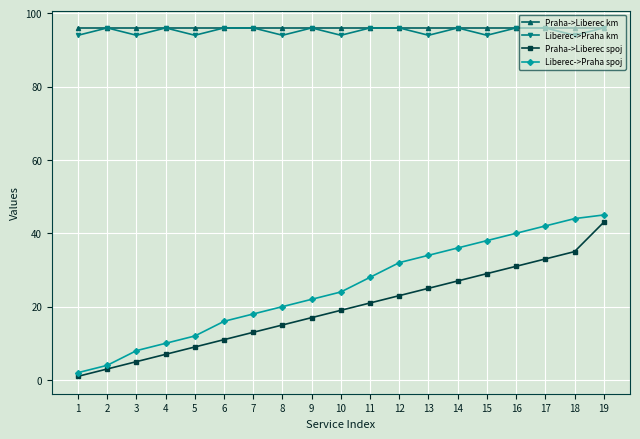

Is it true that Praha->Liberec km equals 66 at 9?

False